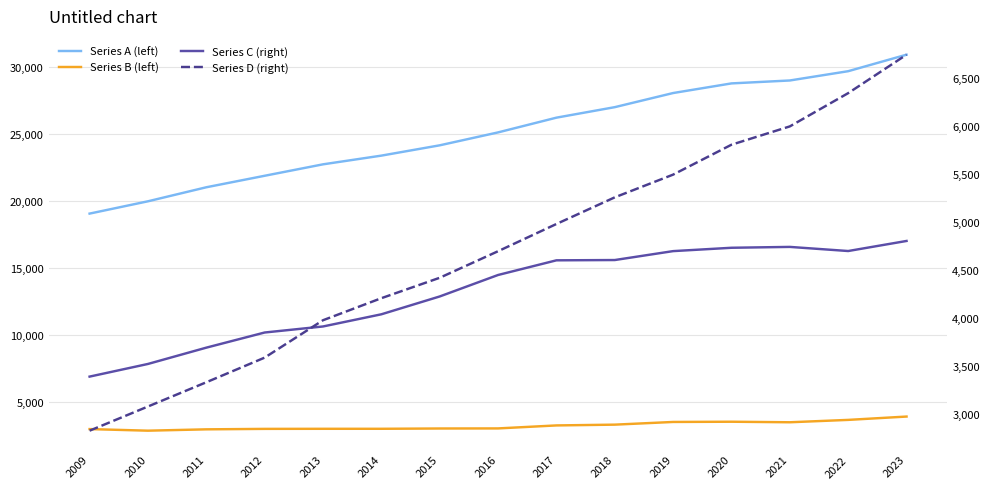

Where is the first local minimum for Series B (left)?

2010